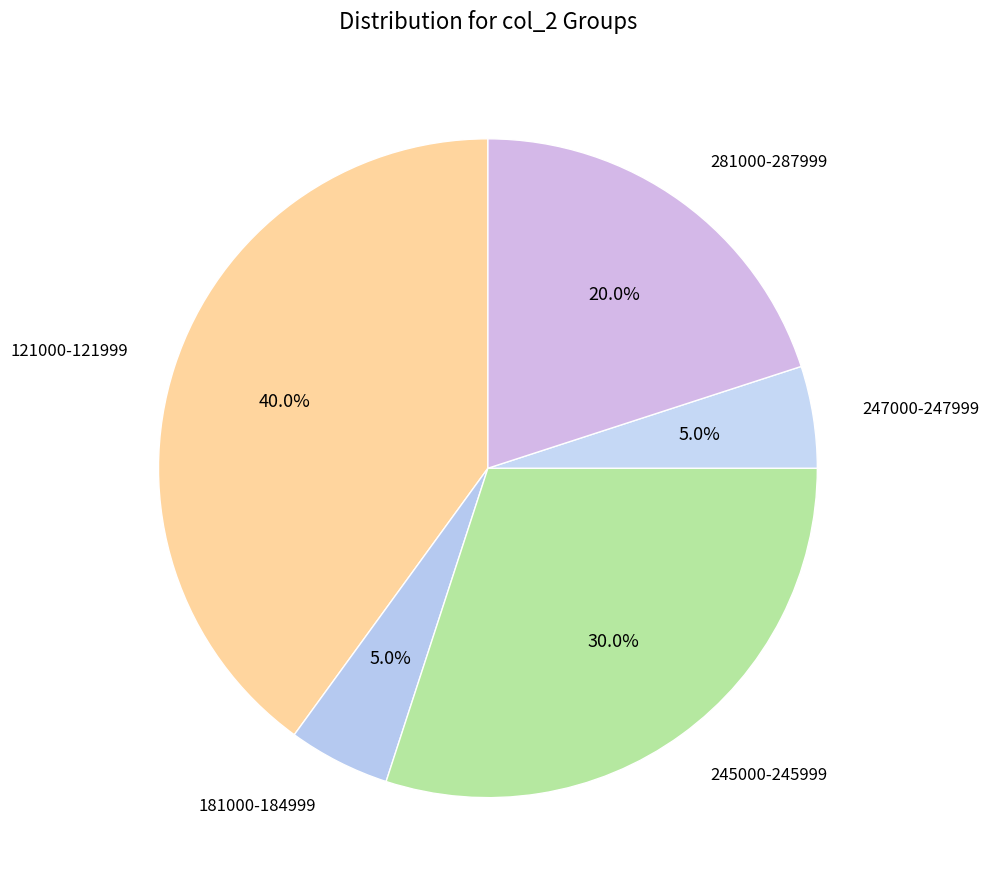

Does 181000-184999 account for over 50% of the chart?

No